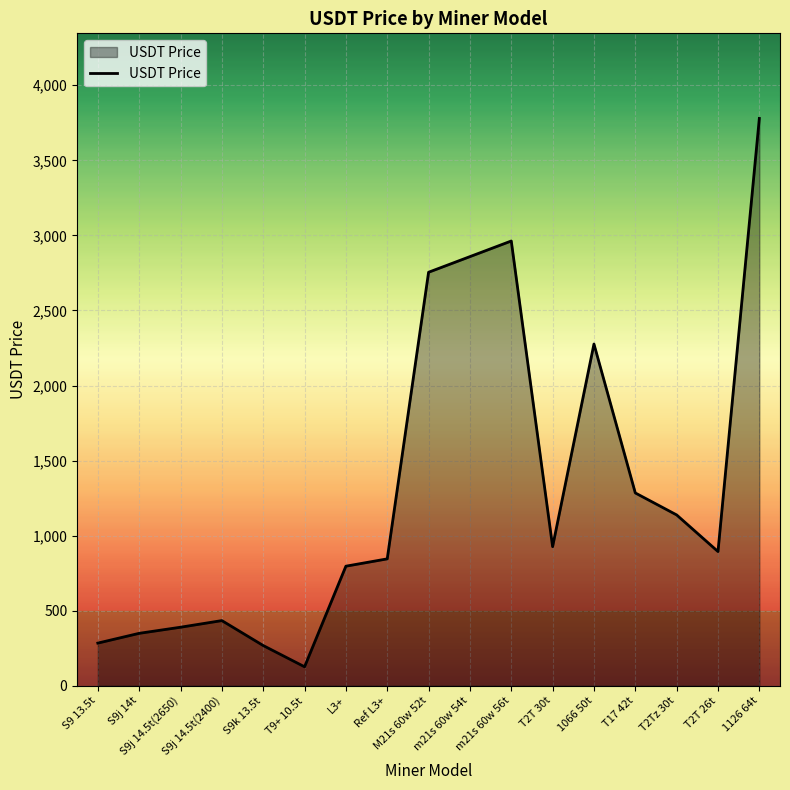

The value at 1126 64t is 3778.9. True or false?

True